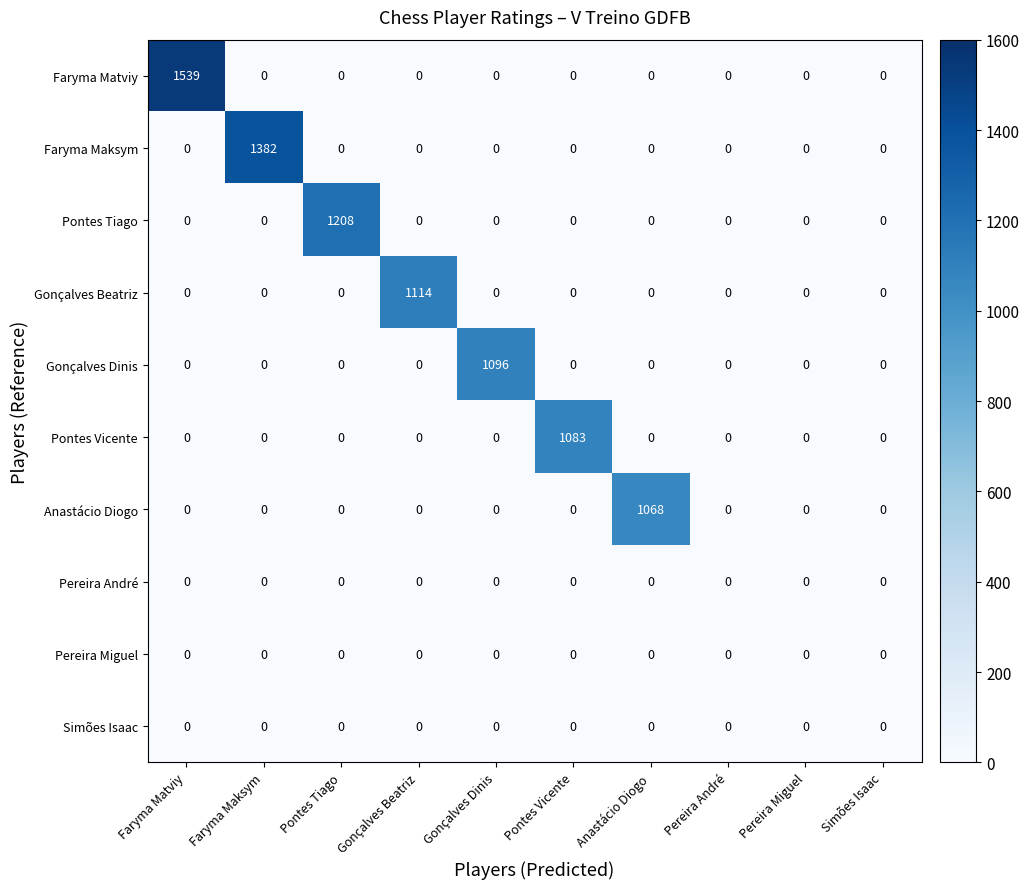

At which category is the sum across all series the highest?

Faryma Matviy